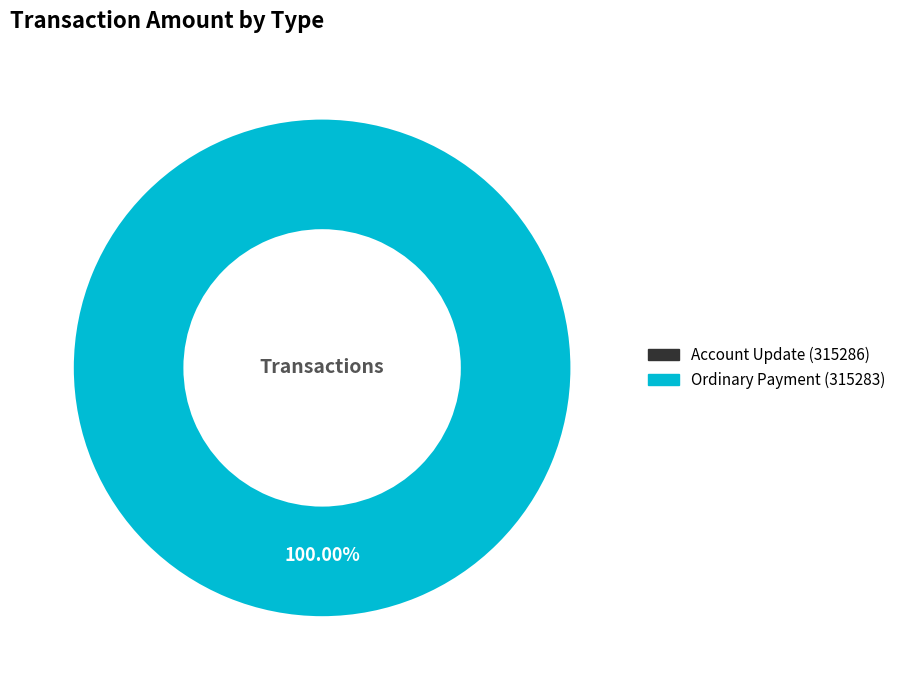

How many segments does this pie chart have?

2